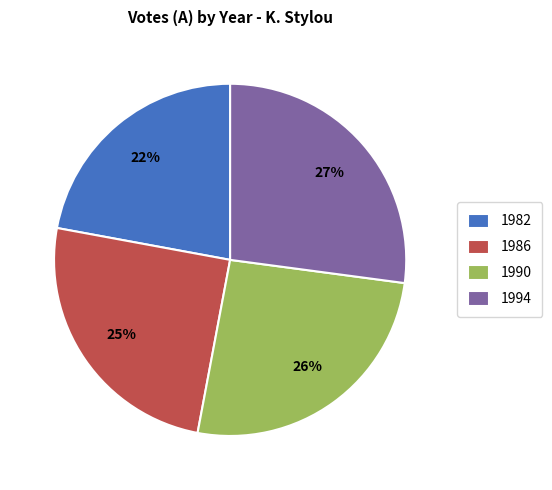

What percentage is the 1990 slice, to the nearest percent?

26%